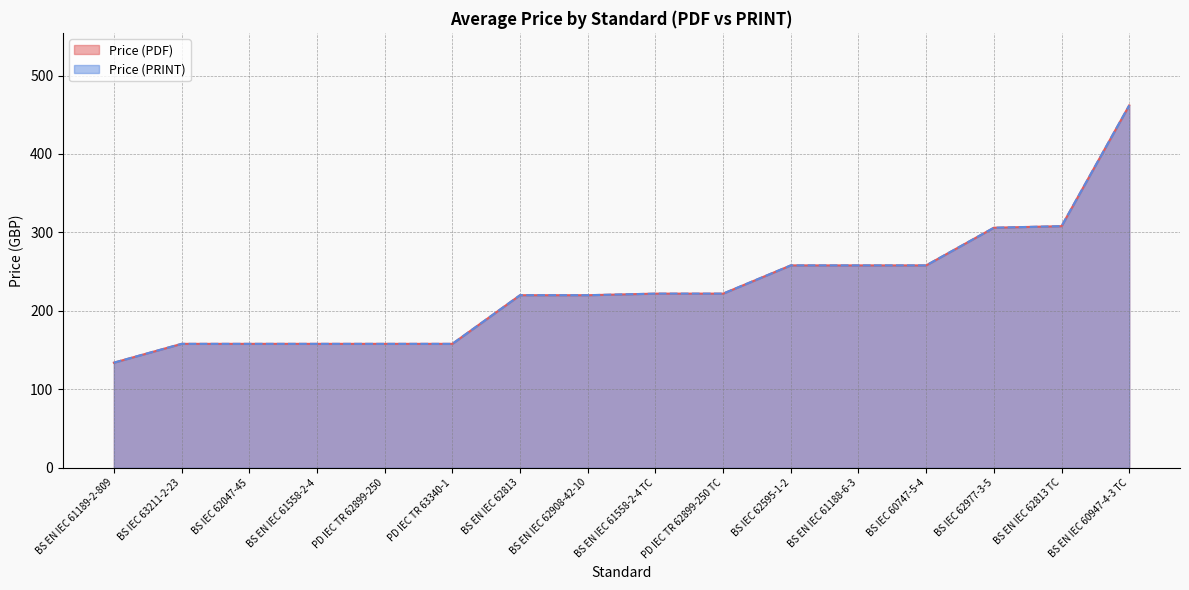

Where is Price (PDF) nearest to the value 298?

BS IEC 62977-3-5